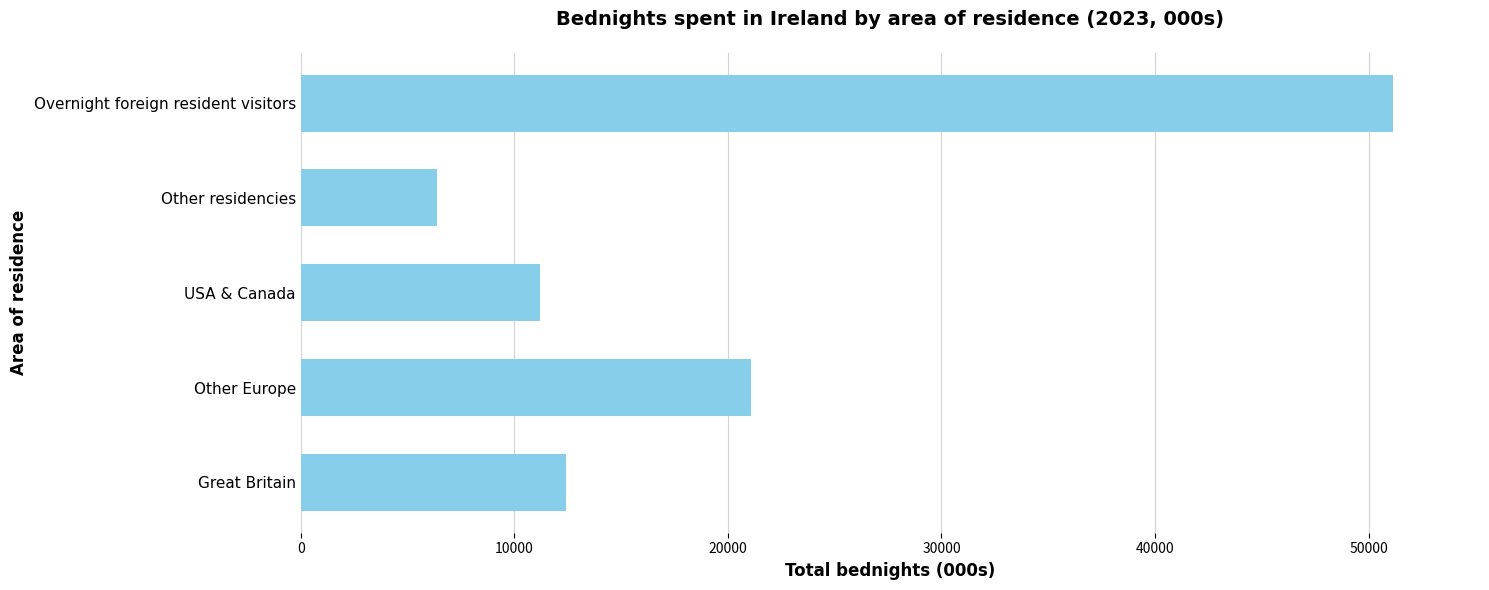

Between USA & Canada and Other residencies, which is larger?

USA & Canada